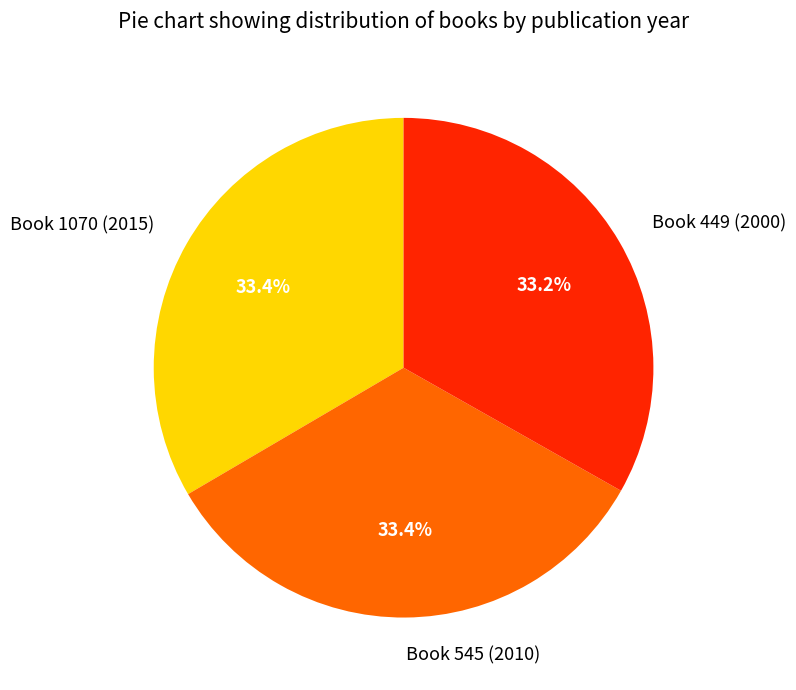

Does any single category account for the majority?

No